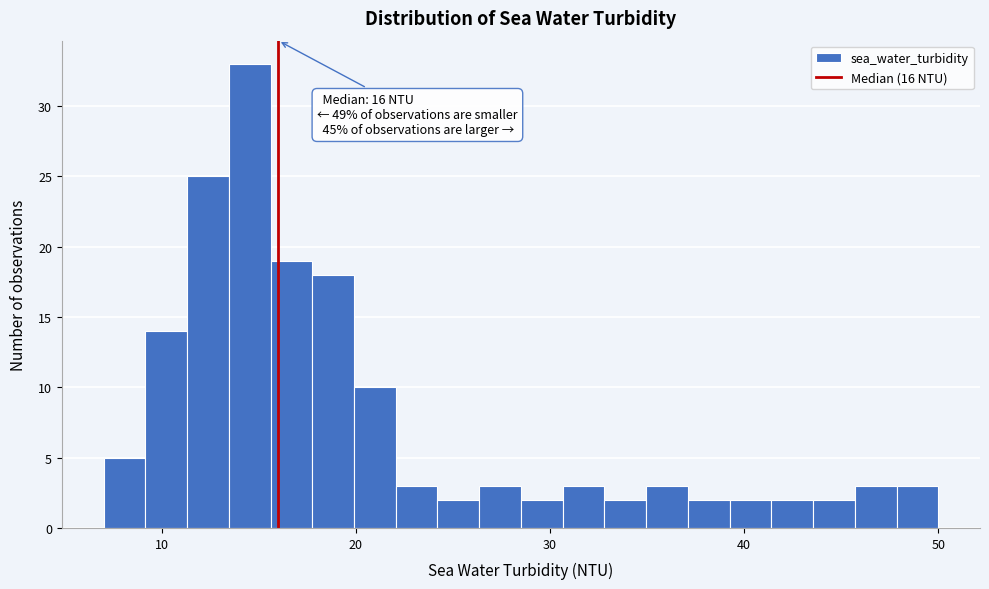

Around what value on the x-axis is the tallest bar? Give the approximate position of its centre, as read against the axis.

15